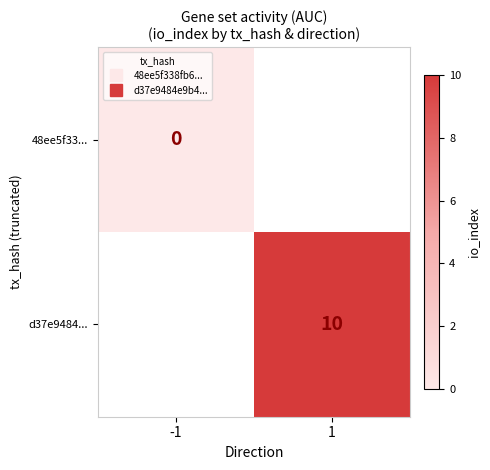

Is the value of 48ee5f33... at 1 greater than the value of d37e9484... at -1?

No